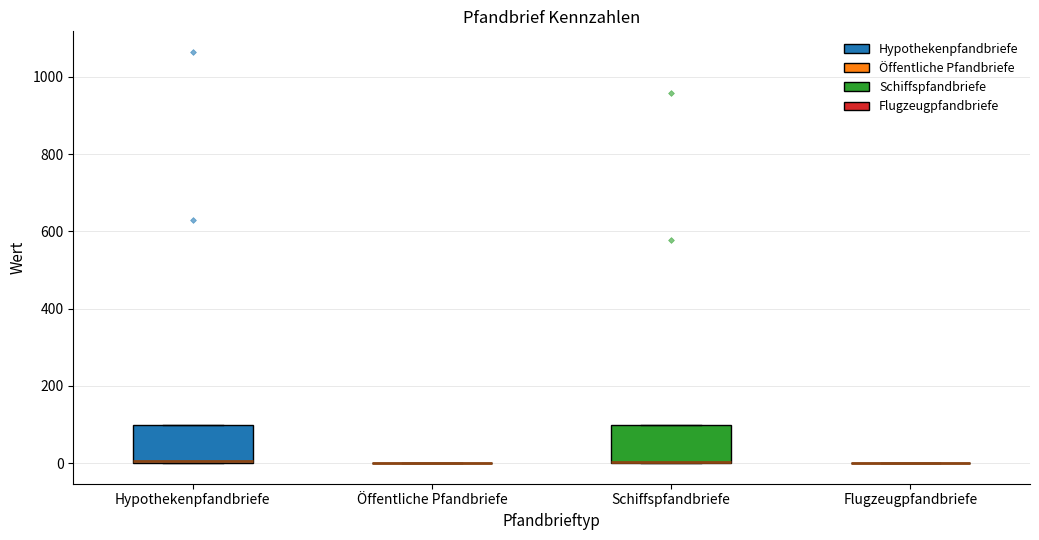

Reading left to right, transcribe this box plot: for each box, give where its median line is, the range the box spans, and where its two whiskers end, as read against the y-axis. The values are not printed on the chart, so give them approximately, as read against the axis.

Hypothekenpfandbriefe: median 0, box 0 to 100, whiskers 0 to 100
Öffentliche Pfandbriefe: box collapsed to a line at 0, whiskers 0 to 0
Schiffspfandbriefe: median 0 (drawn on the box's lower edge), box 0 to 100, whiskers 0 to 100
Flugzeugpfandbriefe: box collapsed to a line at 0, whiskers 0 to 0